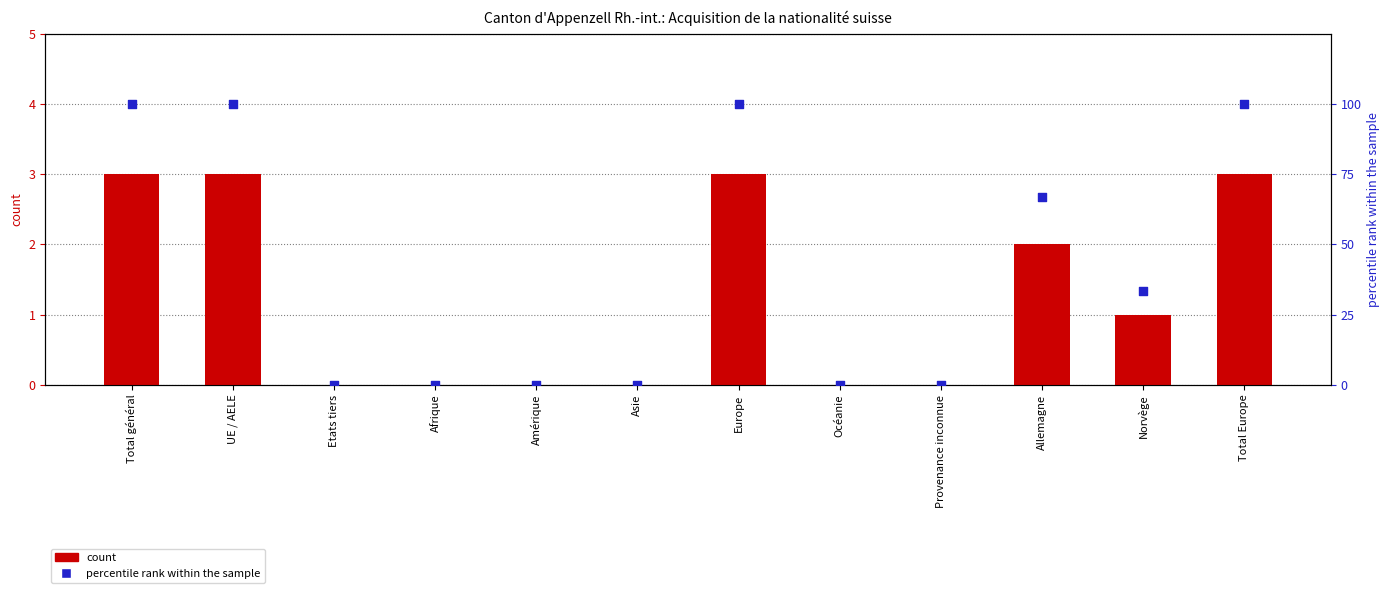

Which series reaches the maximum Y coordinate?

percentile rank within the sample